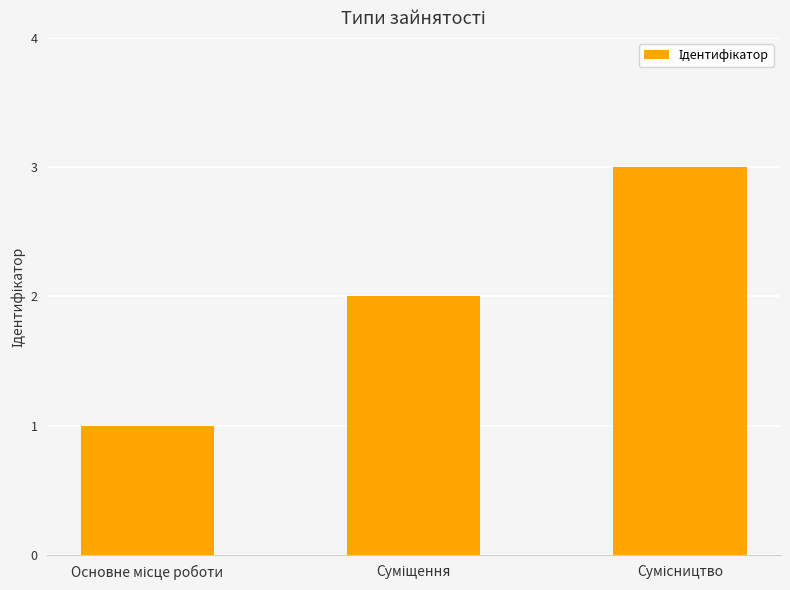

What is the maximum value shown in the chart?

3